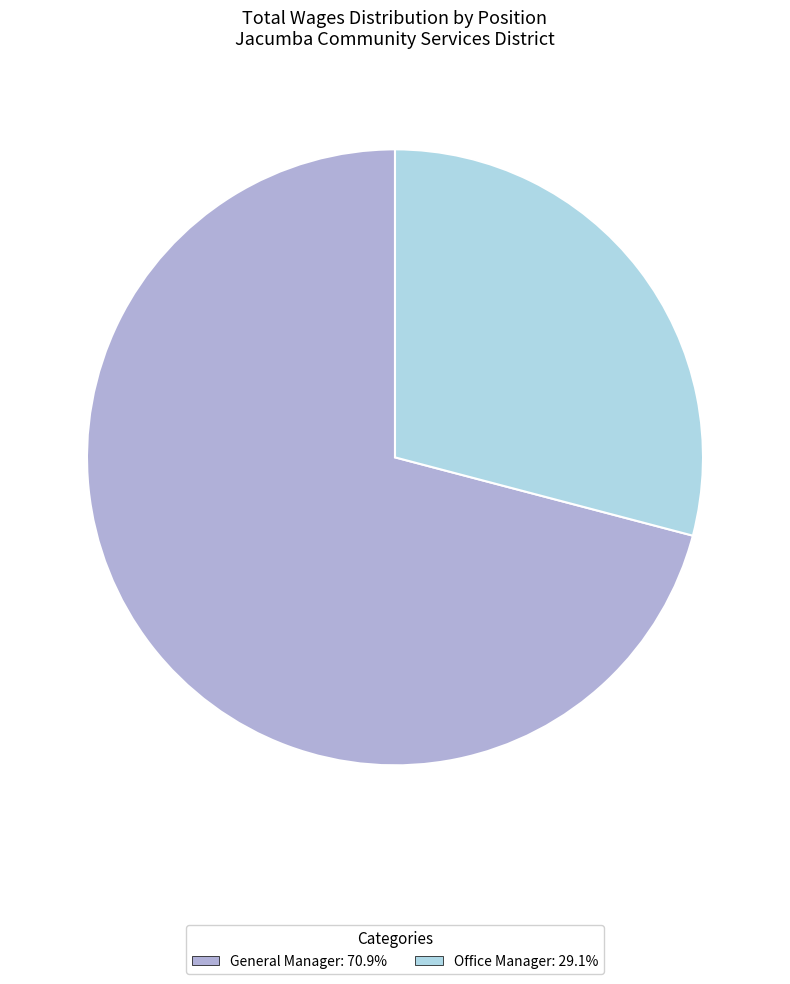

How many slices are in this pie chart?

2